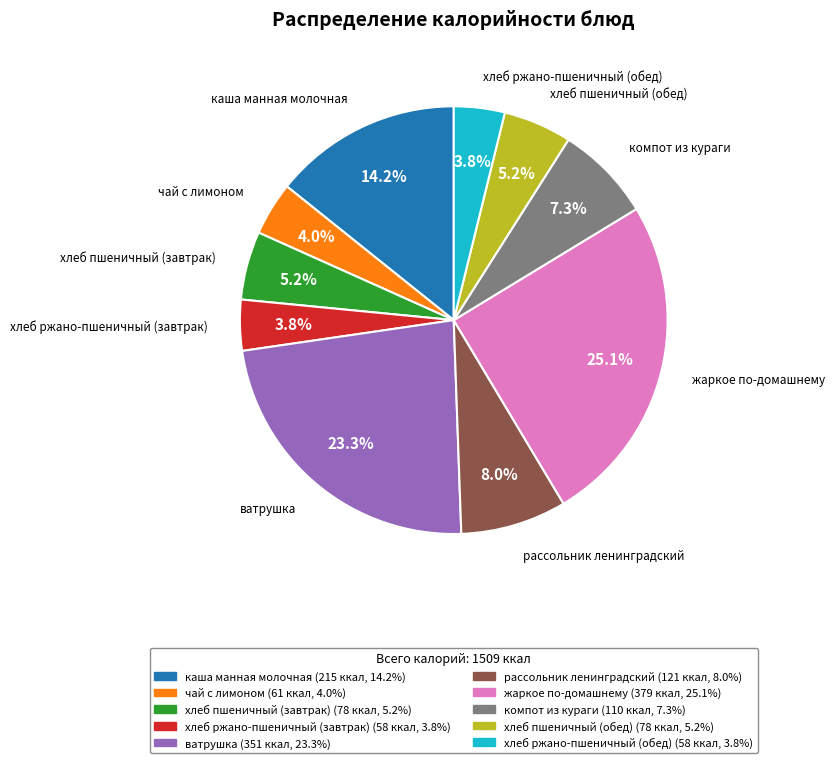

What is the largest slice in the pie chart?

жаркое по-домашнему